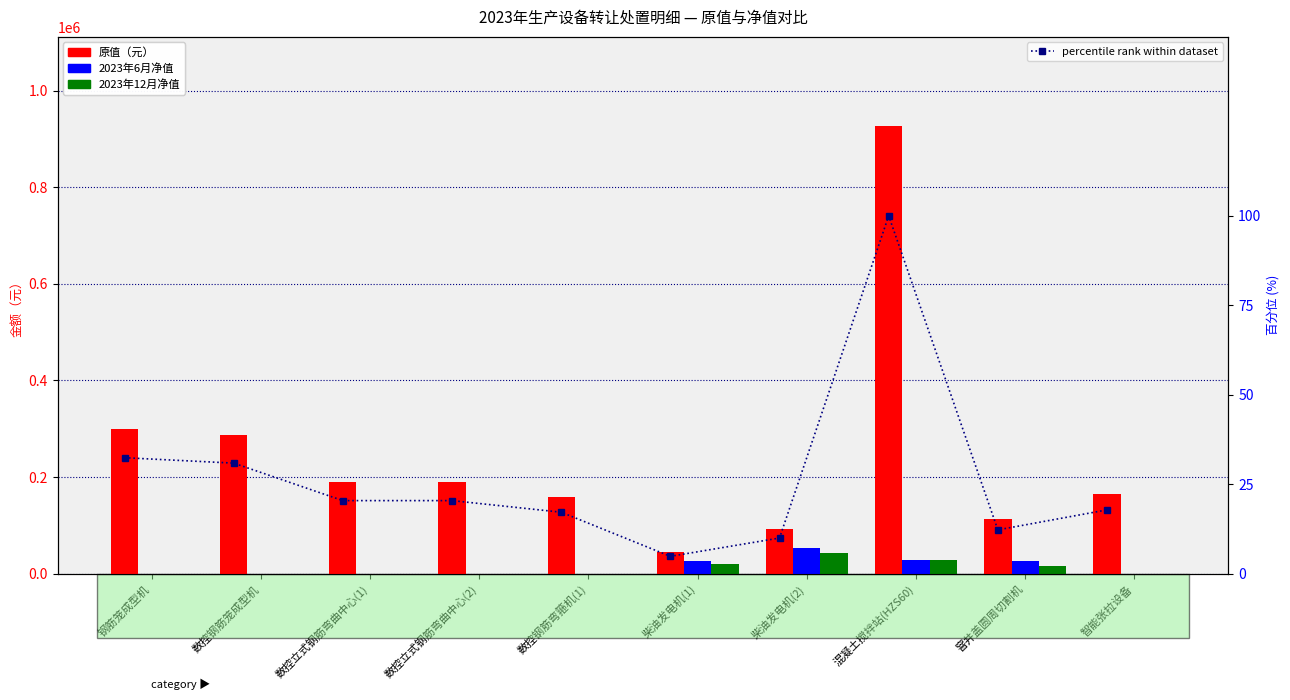

At which label does 2023年6月净值（元） reach its peak?

柴油发电机(2)